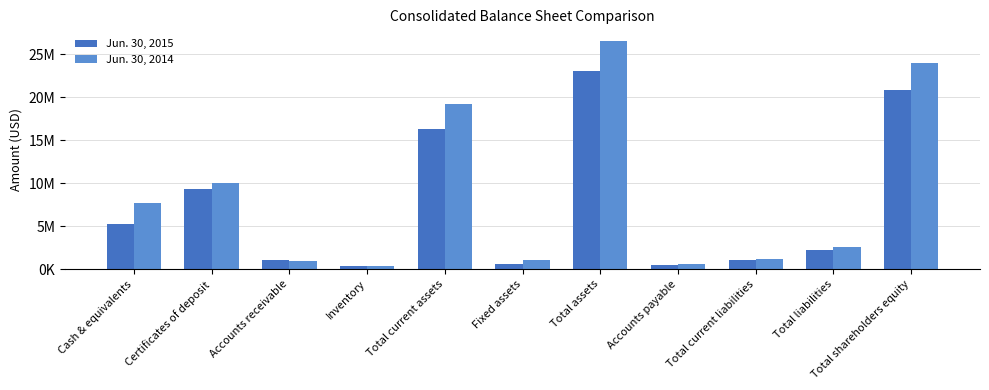

What is the sum of all Jun. 30, 2014 values?

94015878